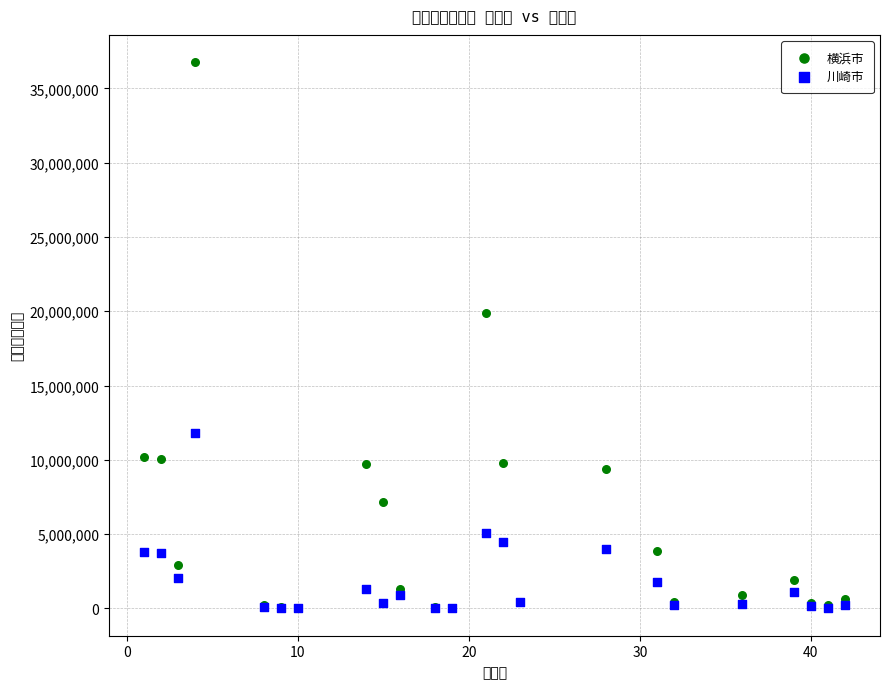

Which series reaches the maximum Y coordinate?

横浜市